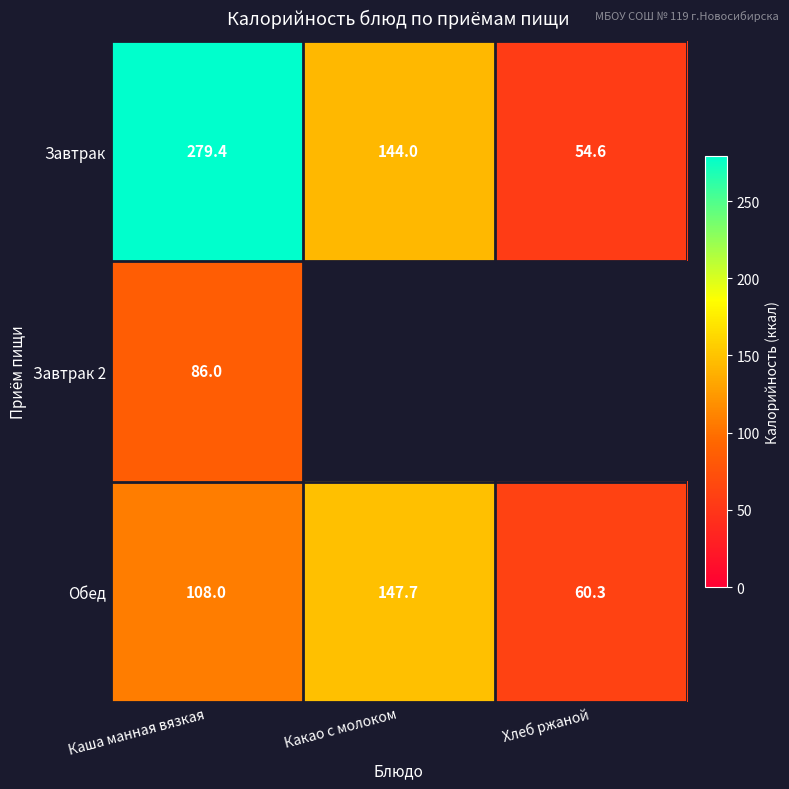

The value of Завтрак 2 at Каша манная вязкая is 86.0. True or false?

True